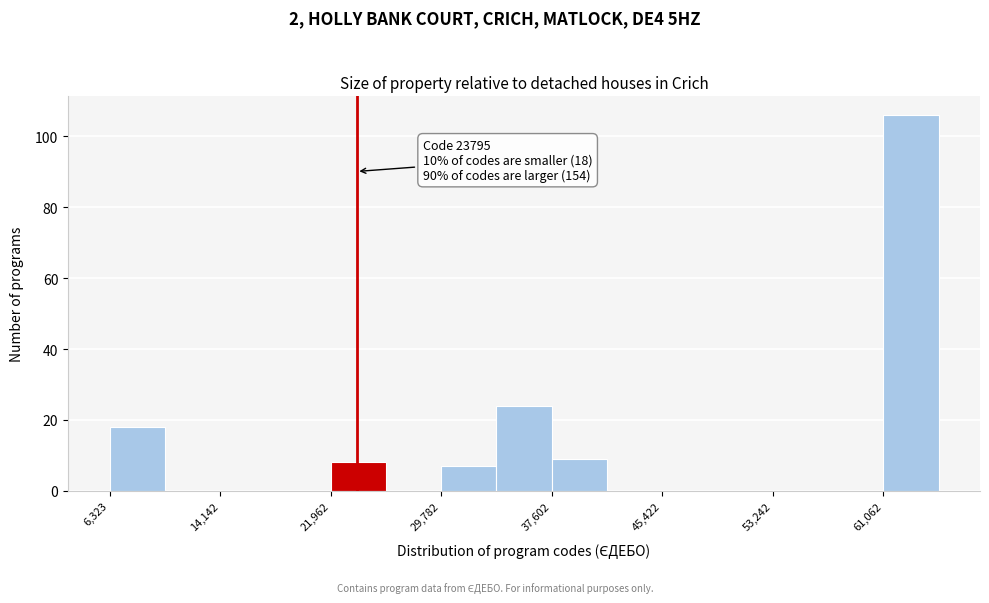

Around what value on the x-axis is the tallest bar? Give the approximate position of its centre, as read against the axis.

63000